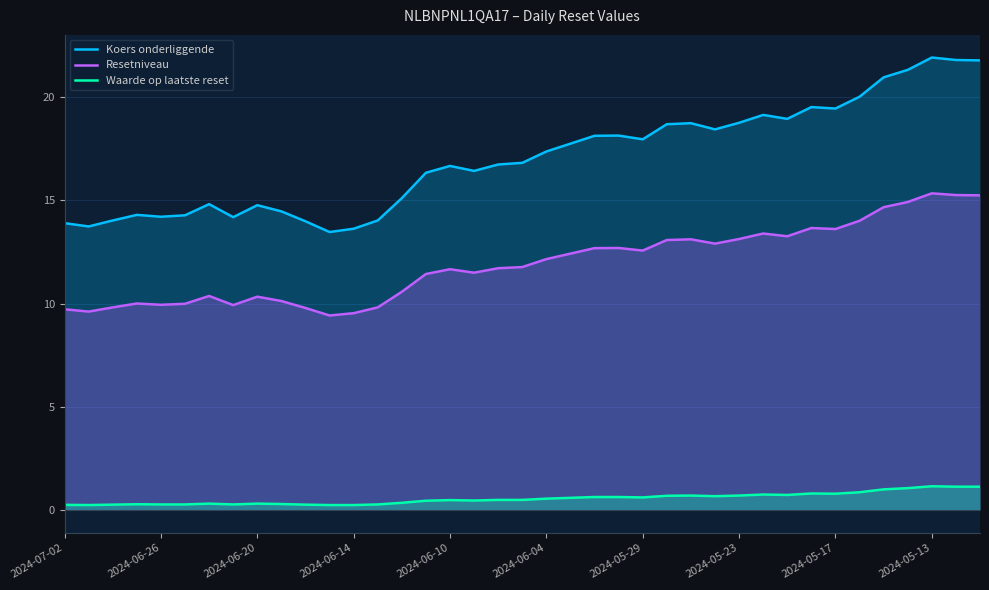

Which series has the largest total across all categories?

Koers onderliggende